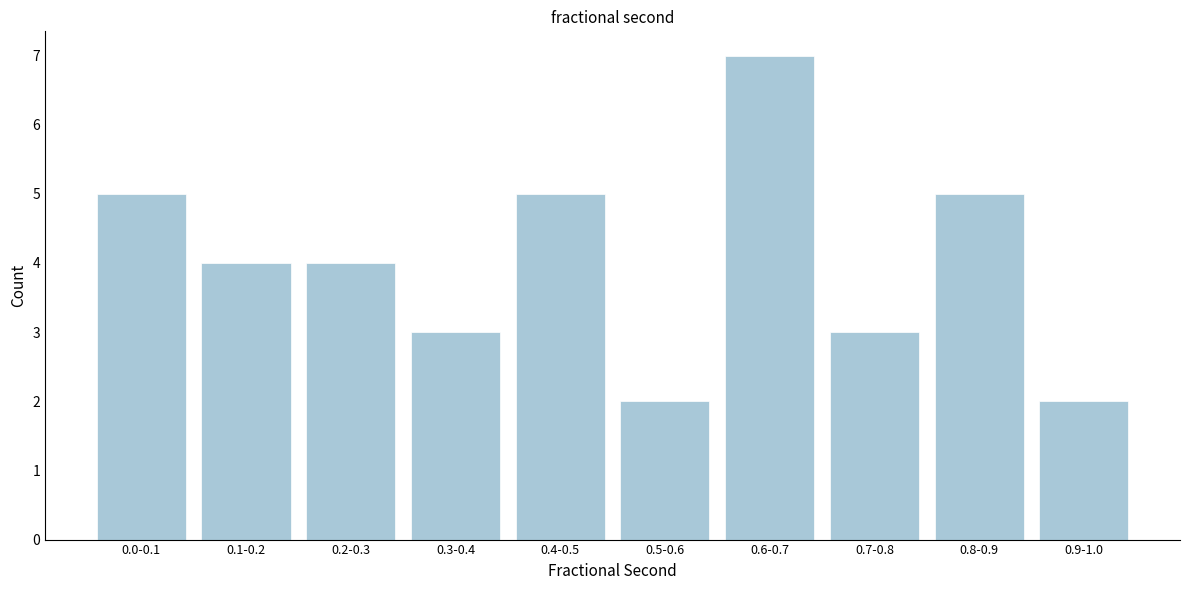

Reading right to left, transcribe all the data shown in this chart.

2	5	3	7	2	5	3	4	4	5